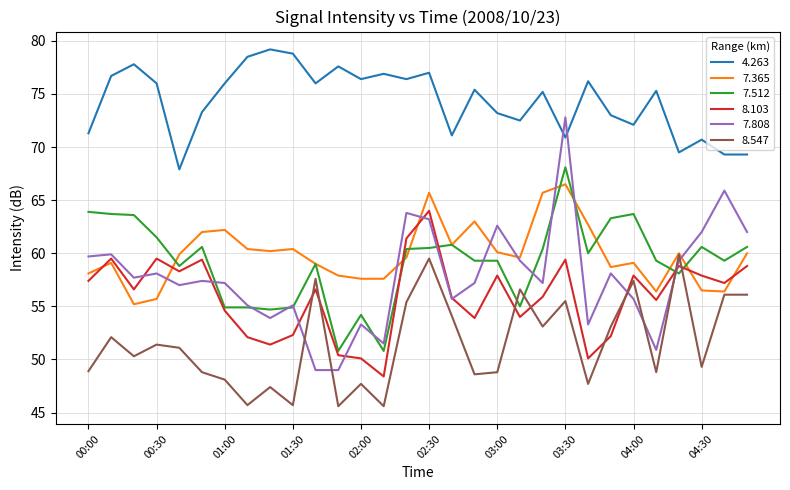

True or false: 4.263 and 7.512 cross at least once.

False